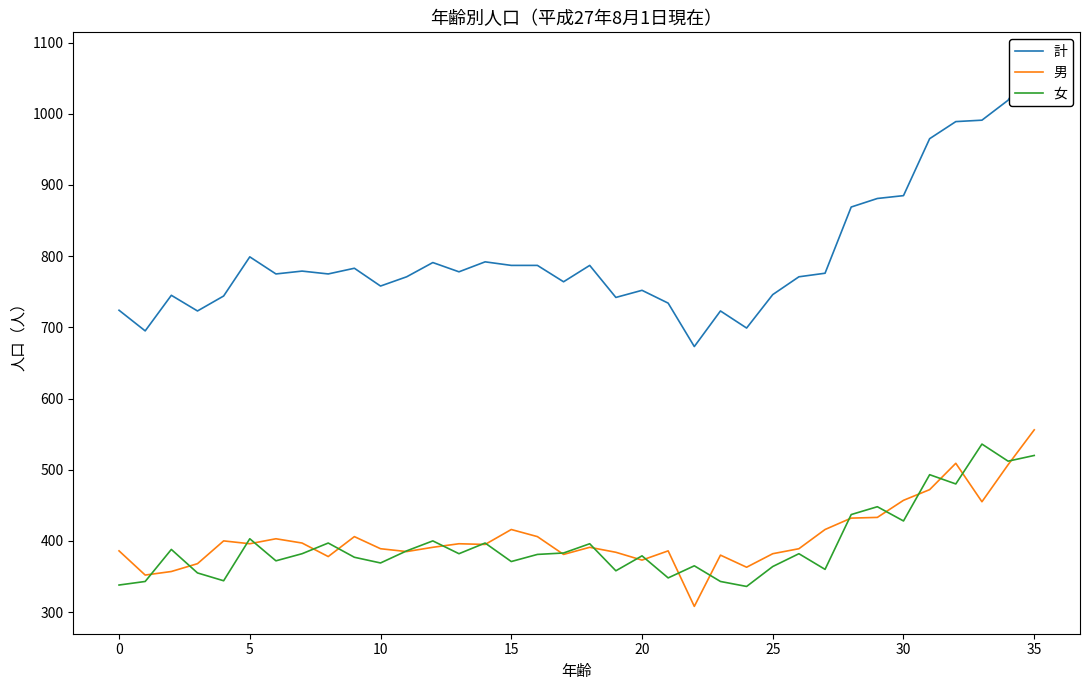

Which series changed the most between 11 and 27?

男